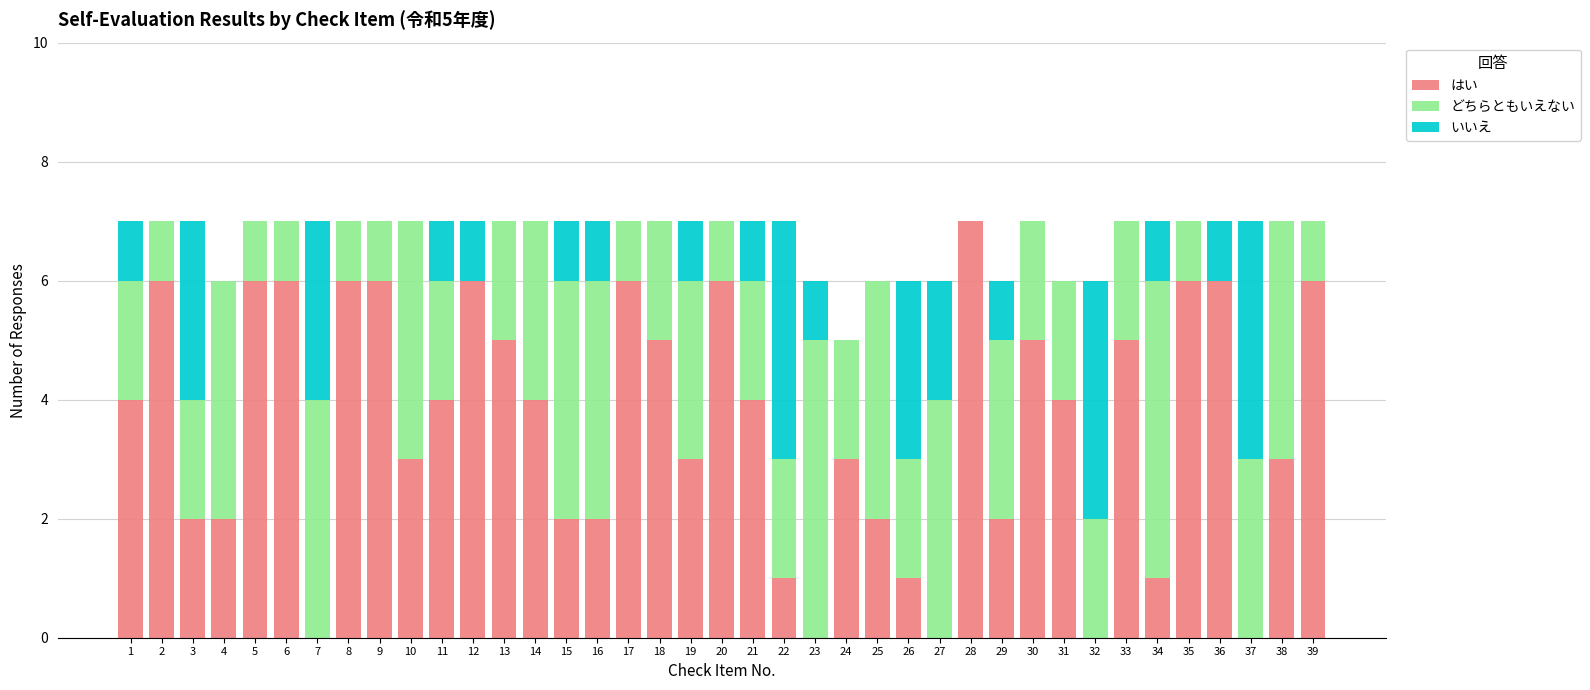

What is the total value across all series at 23?

6